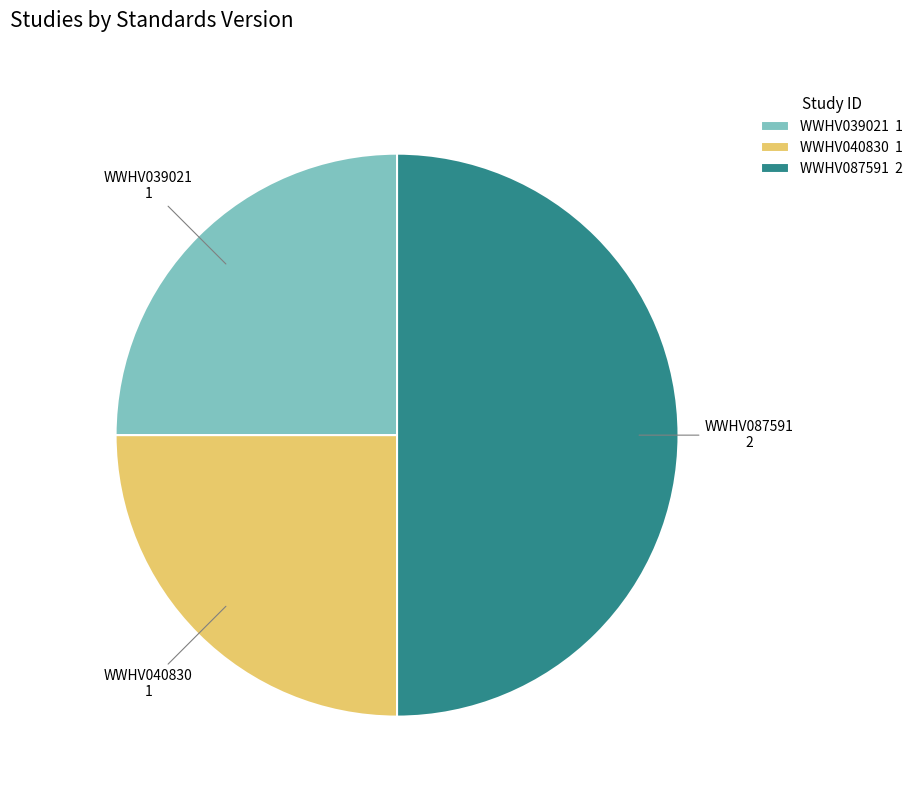

Is it true that WWHV040830 1 is 34% of the pie?

False